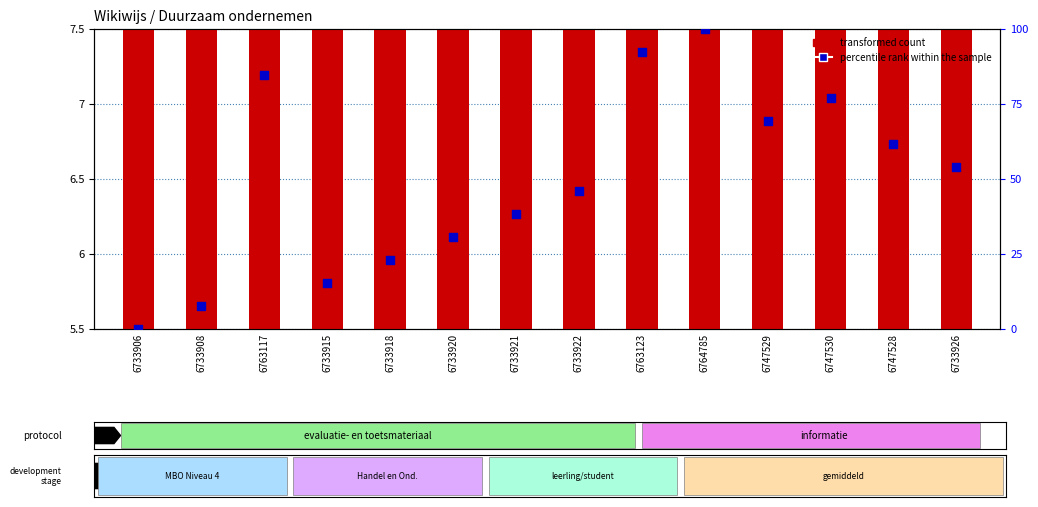

Which series contains the lowest Y value?

percentile rank within the sample